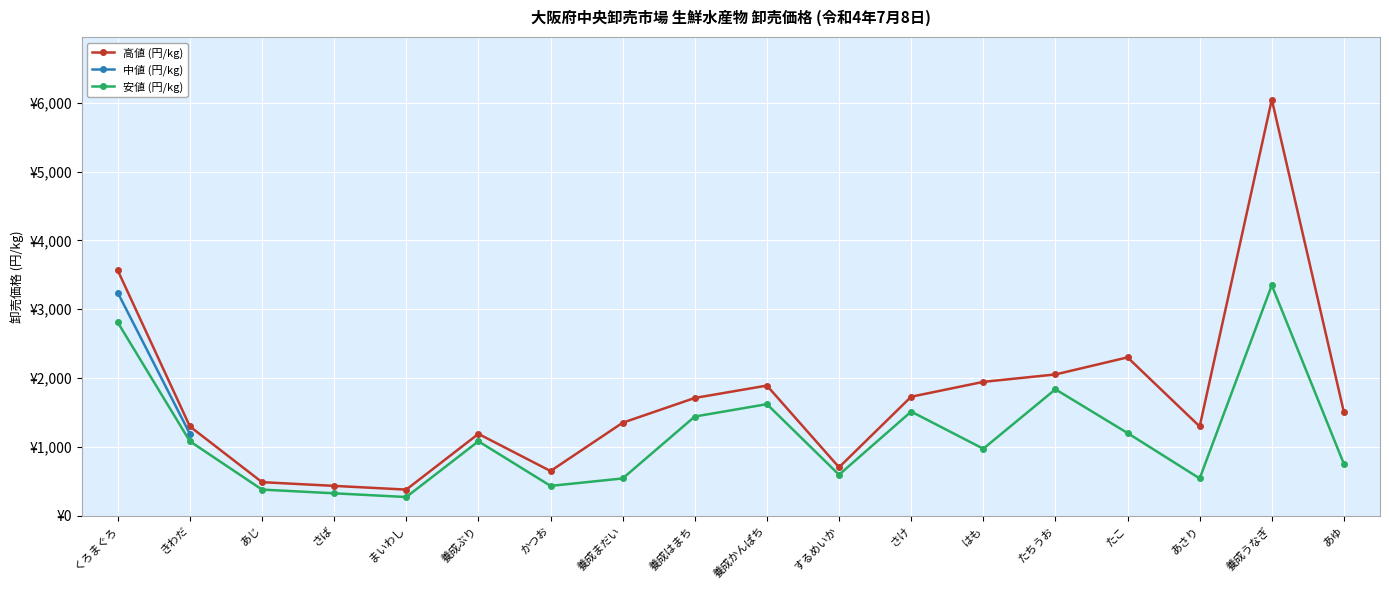

At which label is 高値 (円/kg) closest to 3213?

くろまぐろ